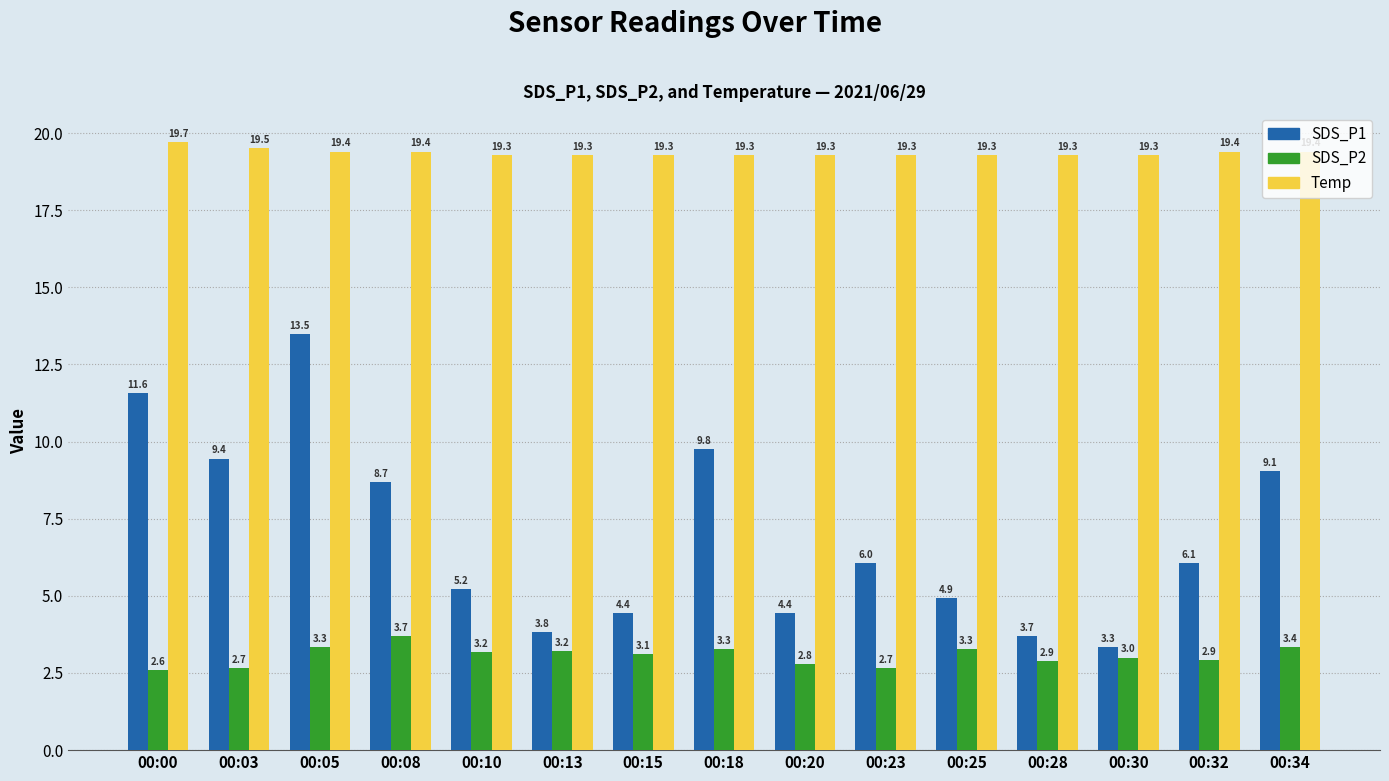

What is the average value of the SDS_P2 series?

3.1